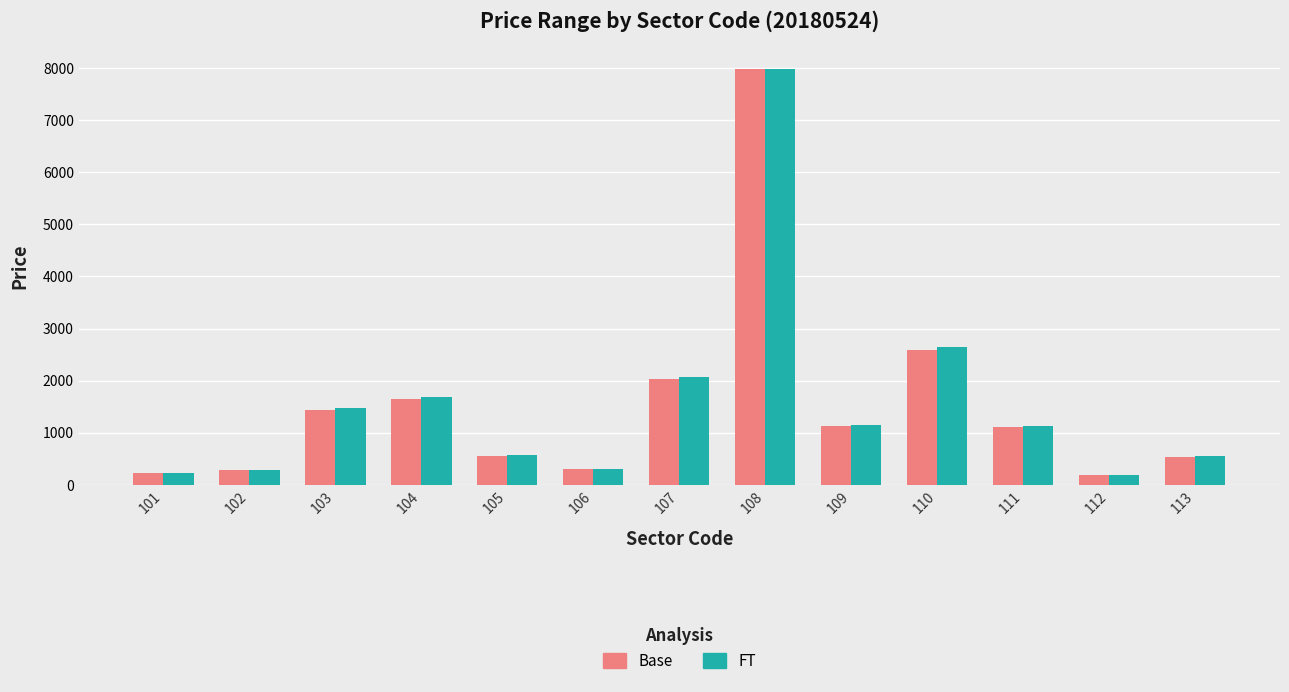

What is the value of the Base bar at the 9th from the left?

1131